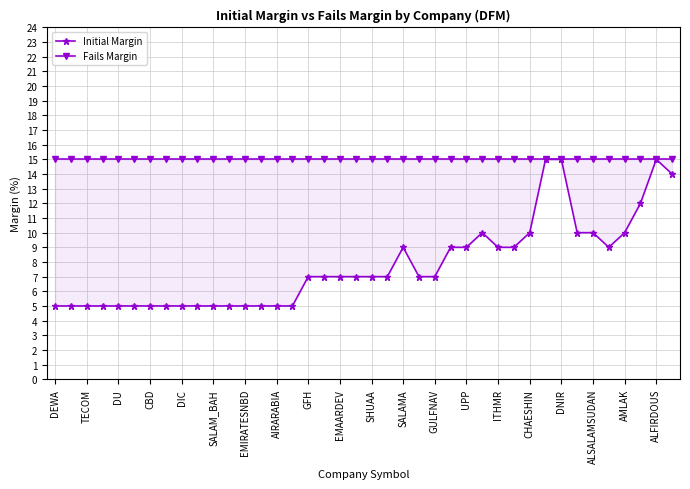

What position from the left is 25?

26